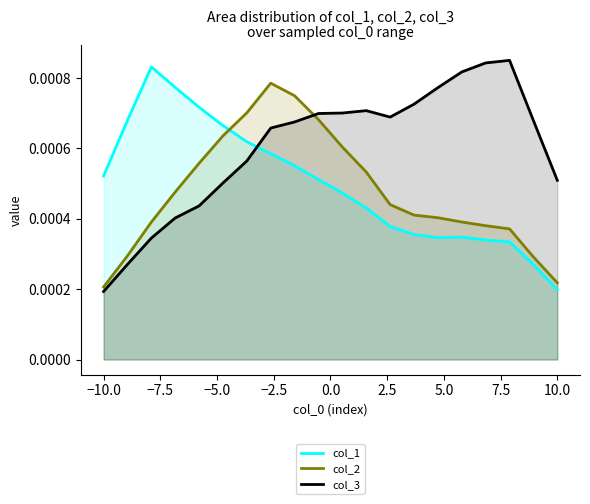

At which label is col_3 closest to 0?

−10.0